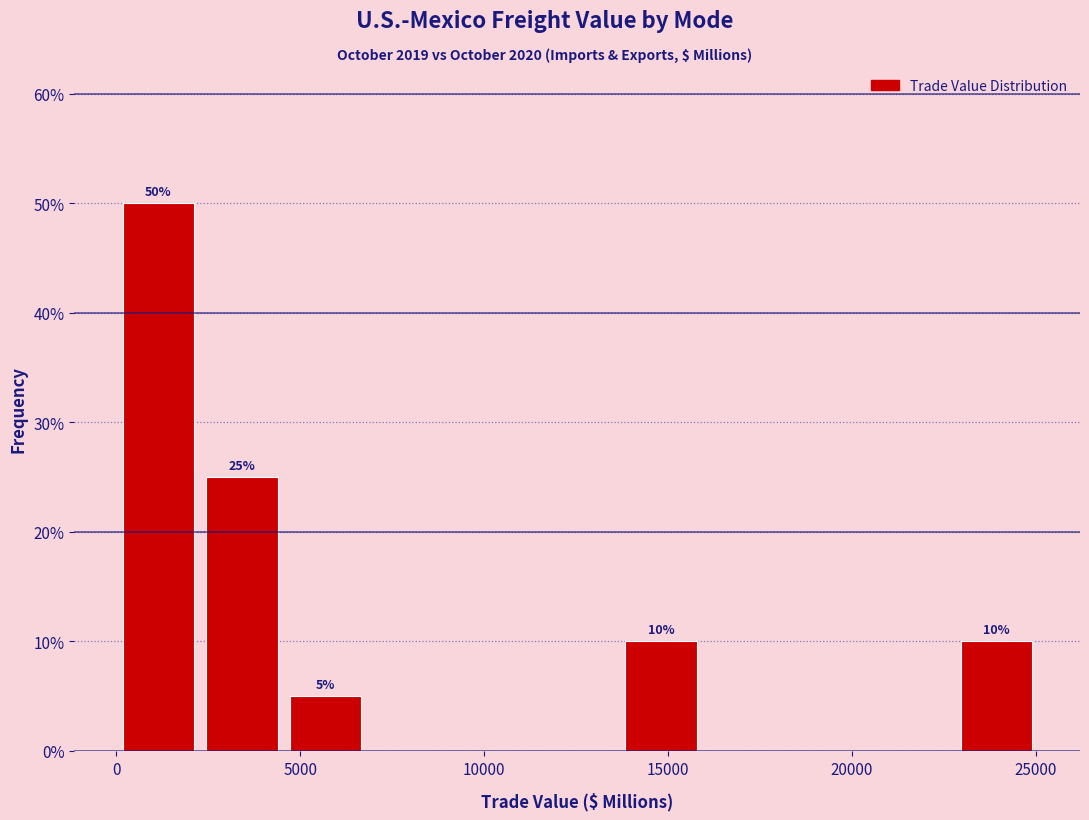

Over which range of the x-axis is the bar tallest?

0 to 2500